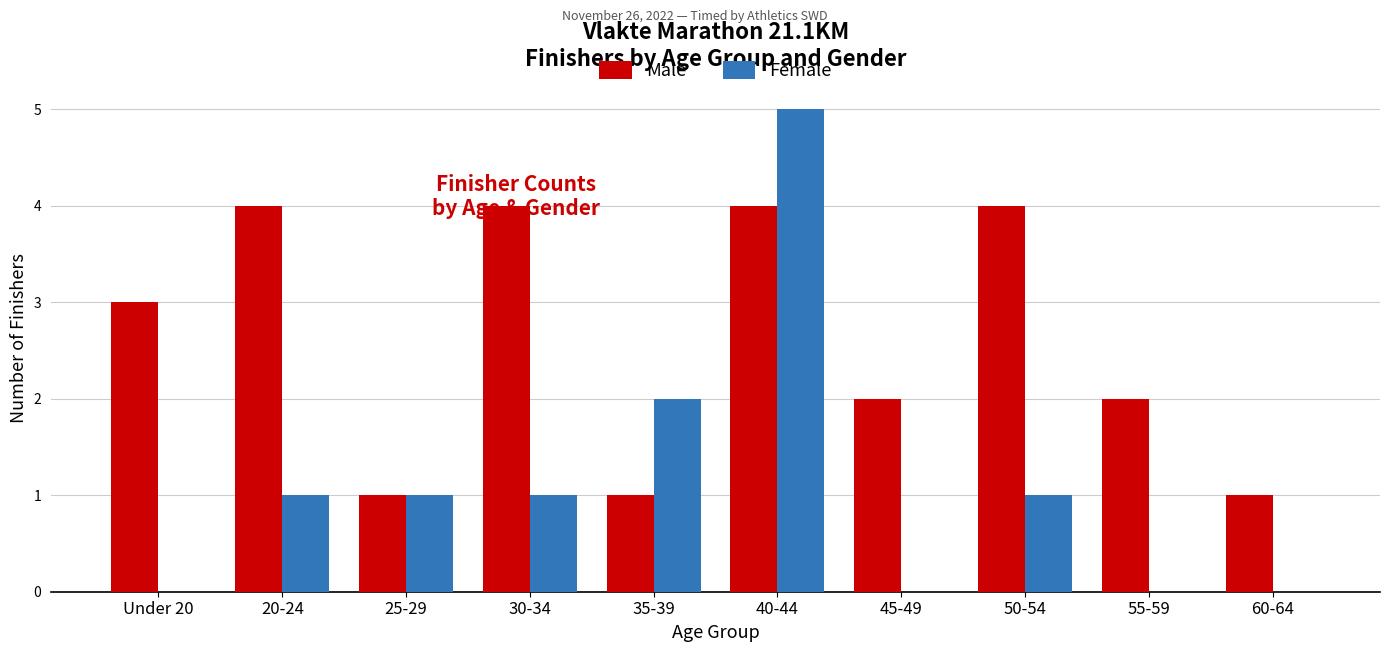

Does the chart contain stacked bars?

No